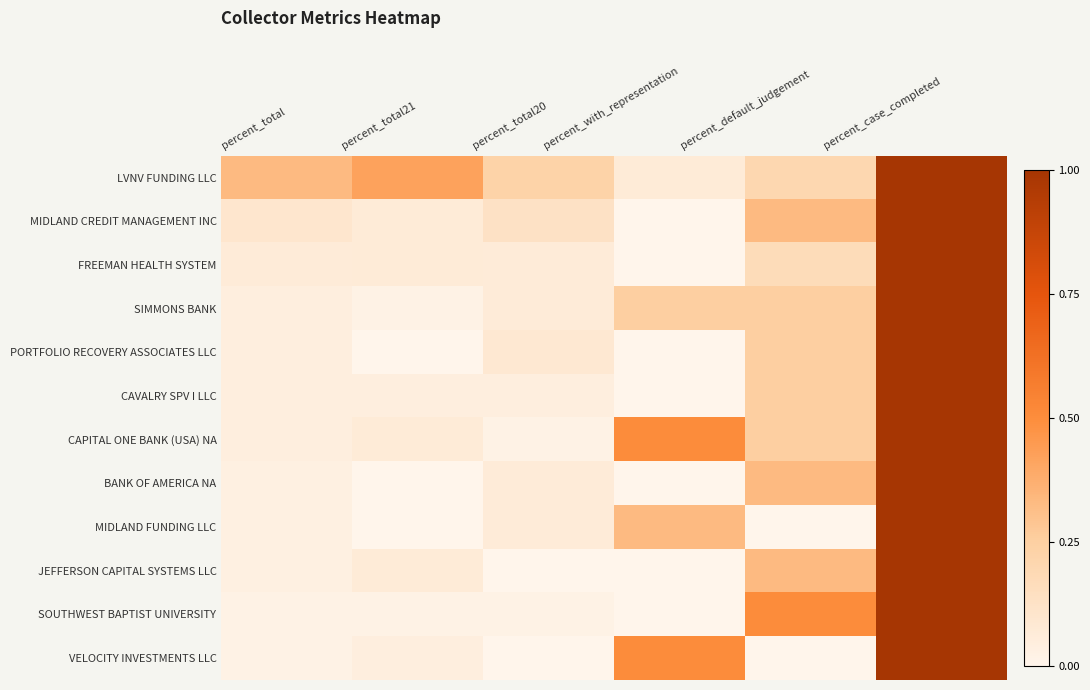

What is the total value across all series at percent_total?

0.8